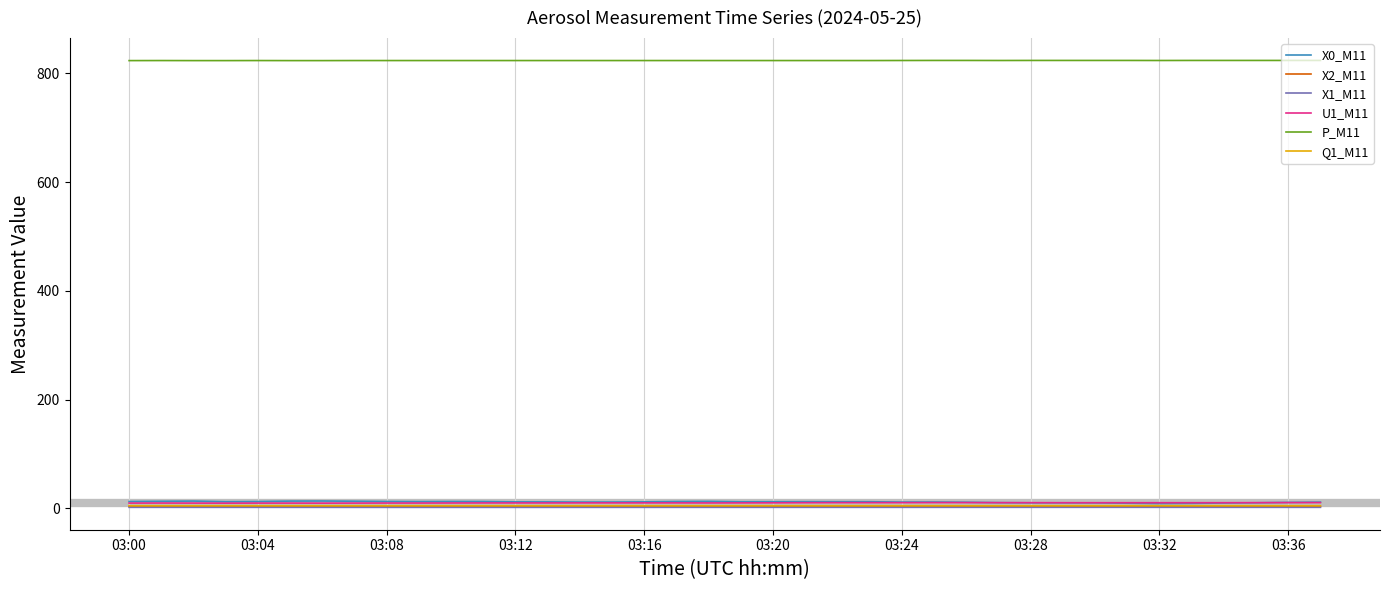

True or false: P_M11 and X0_M11 cross at least once.

False